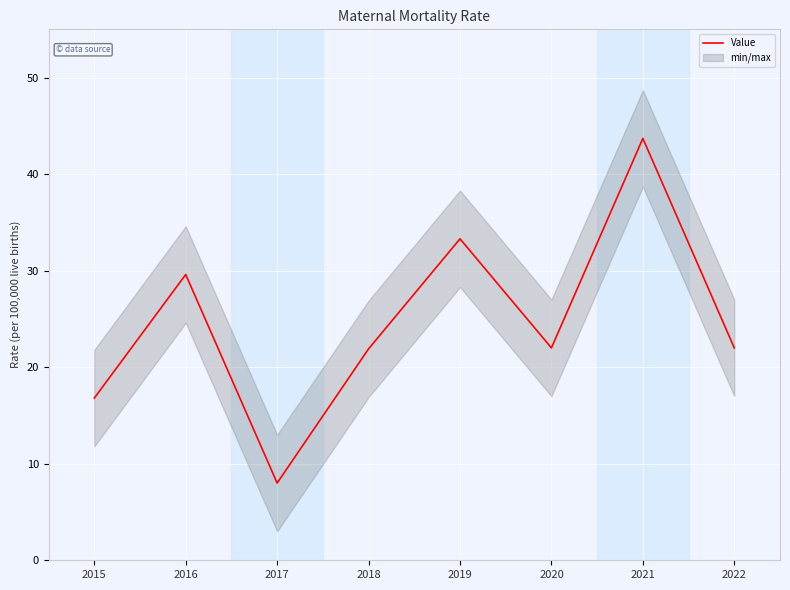

True or false: there are more than 1 points higher than both neighbors.

True